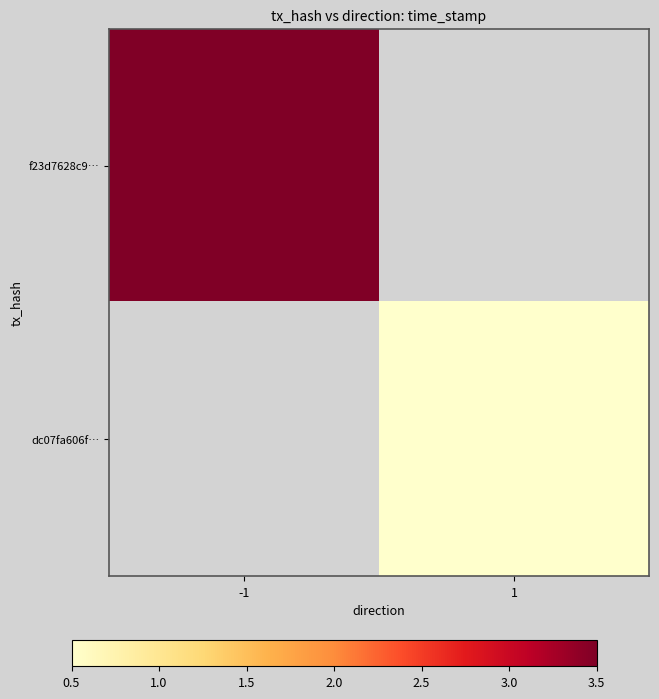

How many categories are shown in the chart?

2